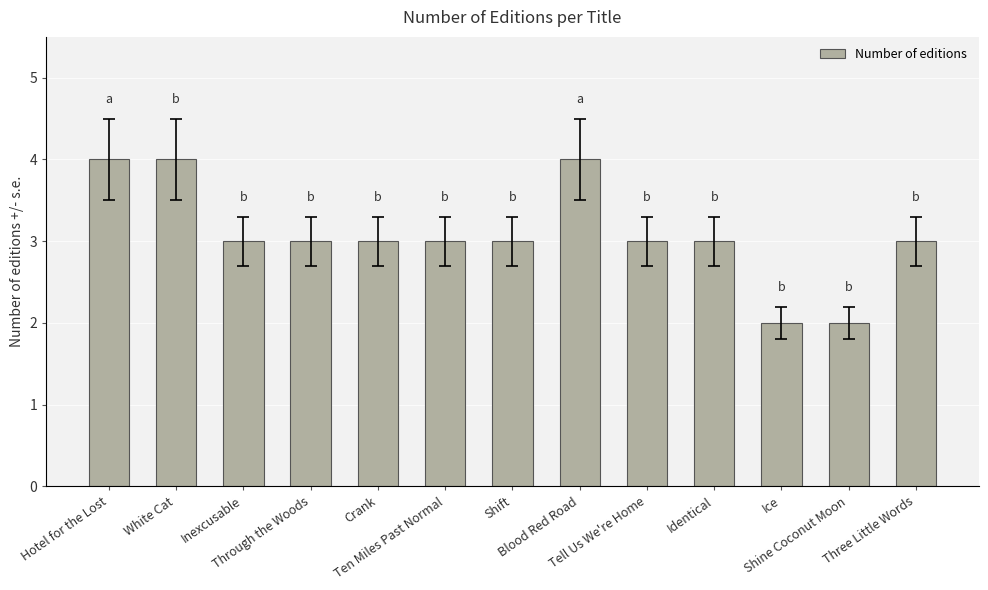

At which label does the data first exceed 3?

Hotel for the Lost